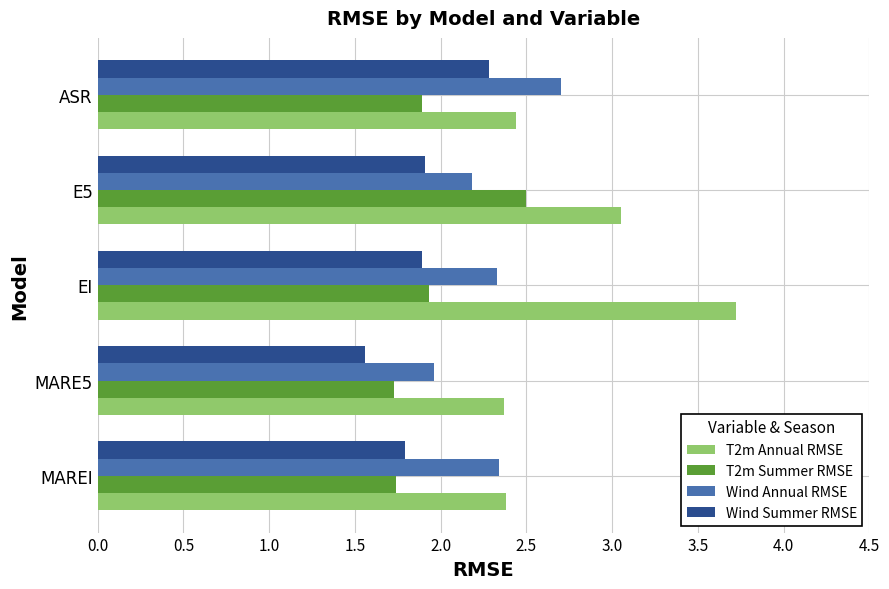

At which label is Wind Summer RMSE closest to 1?

MARE5